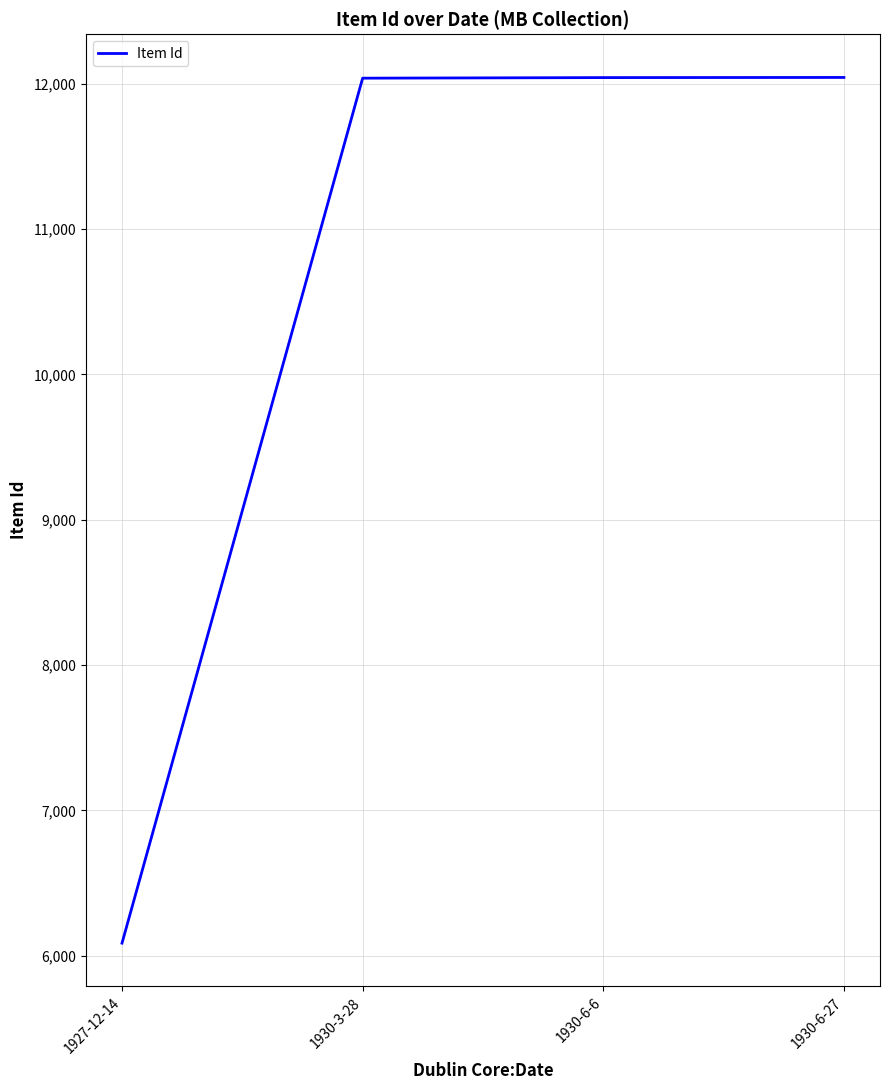

What is the smallest value displayed?

6086